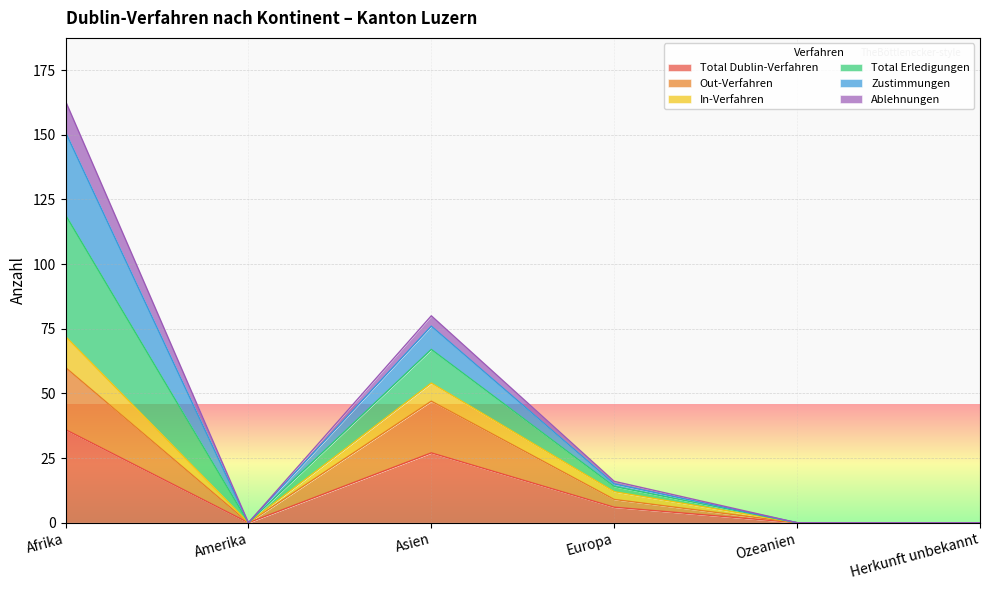

What are all the series names shown in the legend?

Total Dublin-Verfahren, Out-Verfahren, In-Verfahren, Total Erledigungen, Zustimmungen, Ablehnungen